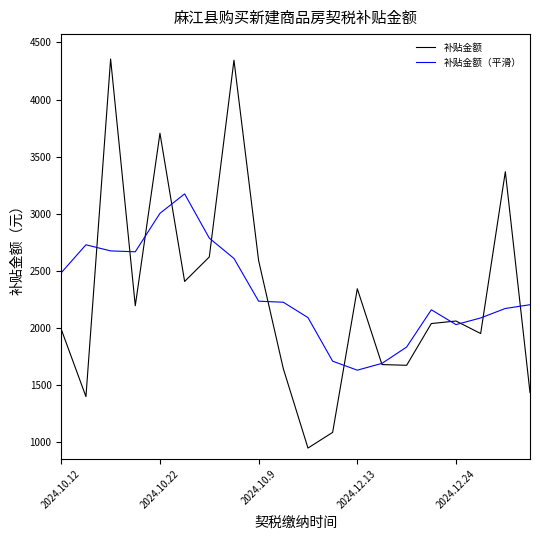

List the series in order of their peak value, highest first.

补贴金额, 补贴金额（平滑）